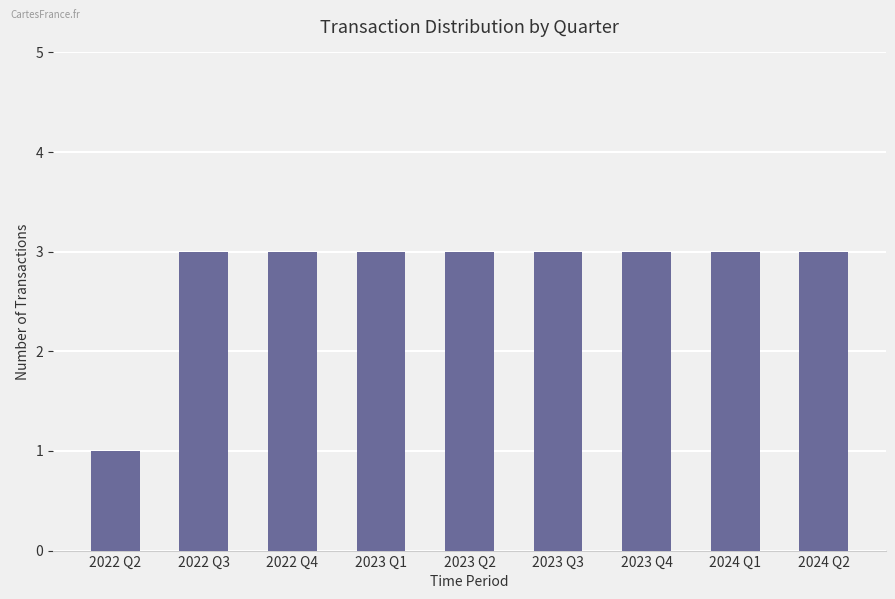

What value does the data have at 2022 Q4?

3